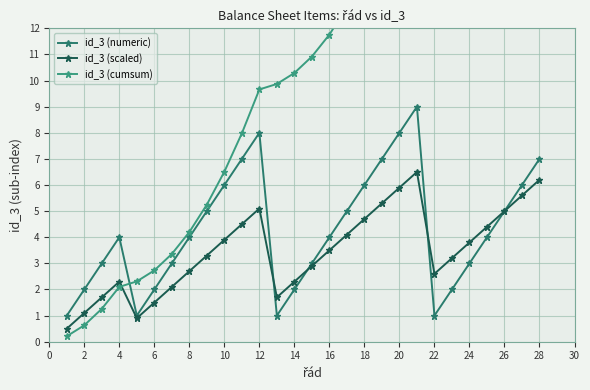

Does the chart display data point markers on the line(s)?

Yes